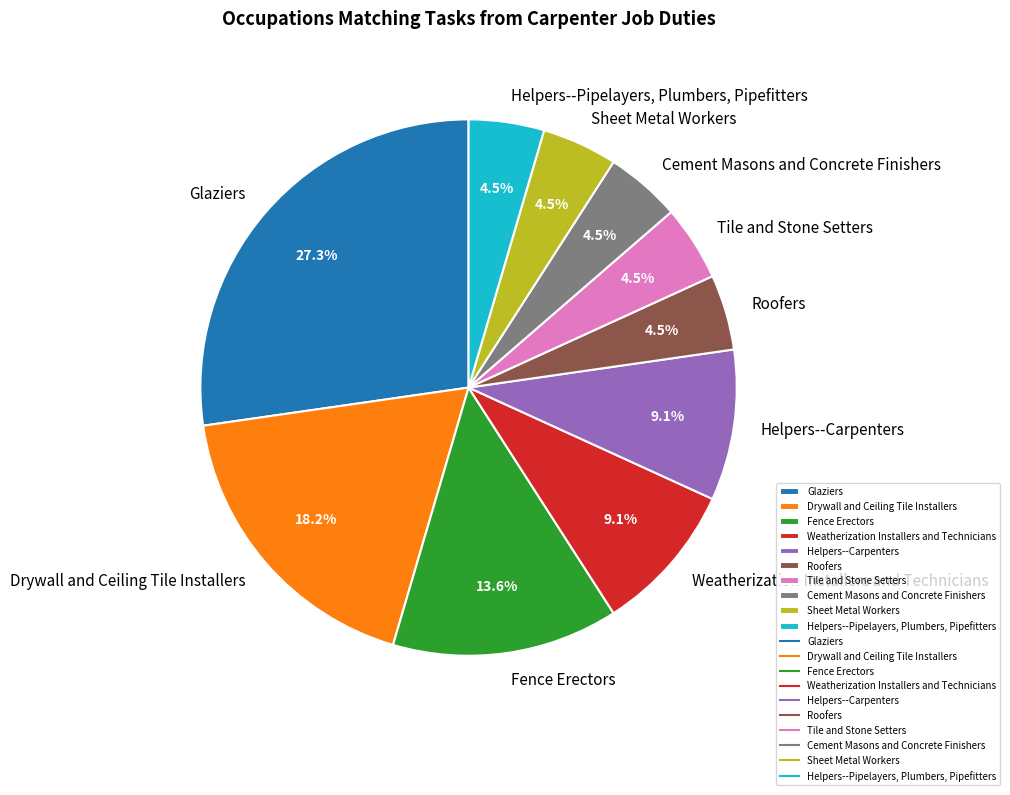

Is there any slice that represents more than half of the pie?

No